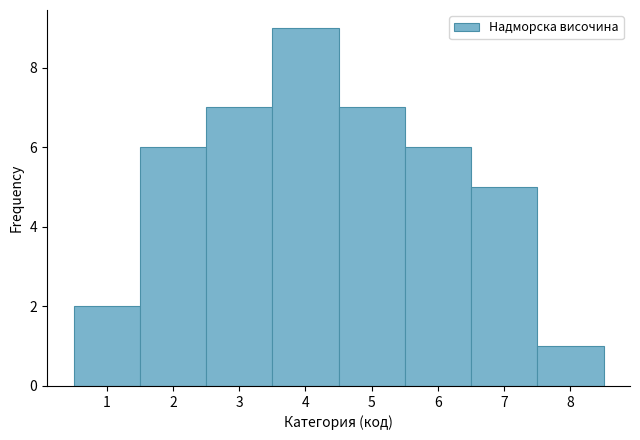

Reading left to right, list every bar in this chart as the range it spans on the x-axis followed by its height. The values are not printed on the chart, so give them approximately, as read against the axis.

0.5 to 1.5: 2
1.5 to 2.5: 6
2.5 to 3.5: 7
3.5 to 4.5: 9
4.5 to 5.5: 7
5.5 to 6.5: 6
6.5 to 7.5: 5
7.5 to 8.5: 1